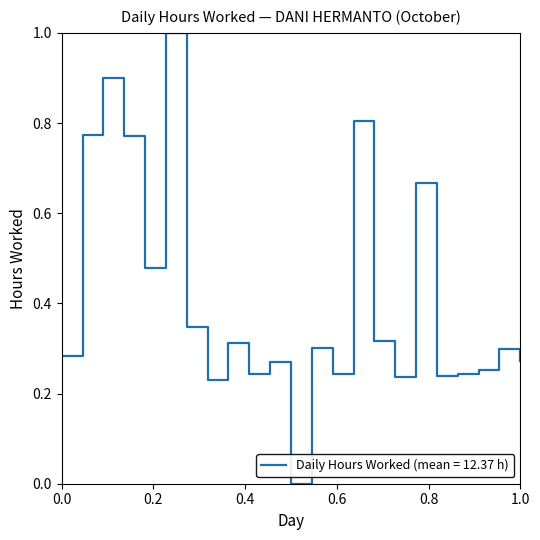

What is the difference between the maximum and minimum values?

1.0